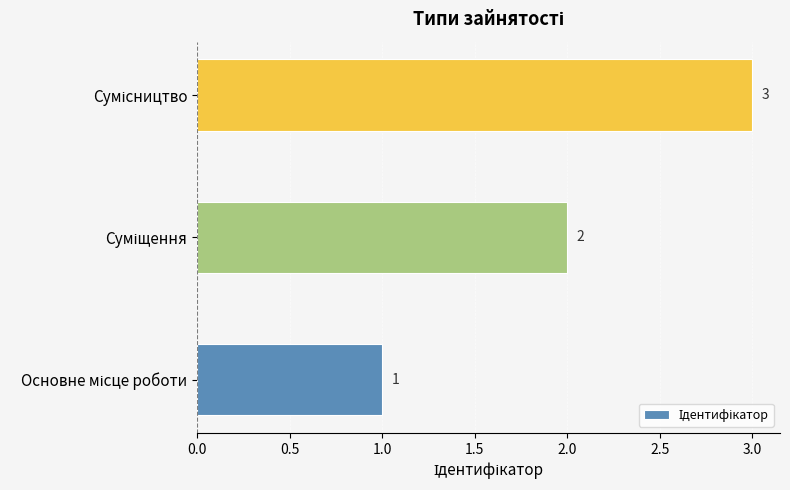

How many data points does each series have?

3